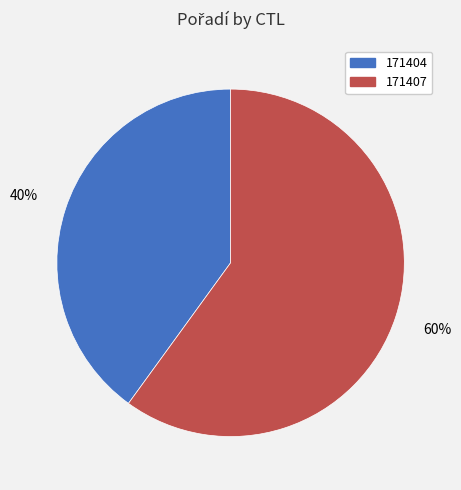

To the nearest percent, what is the average slice percentage?

50%